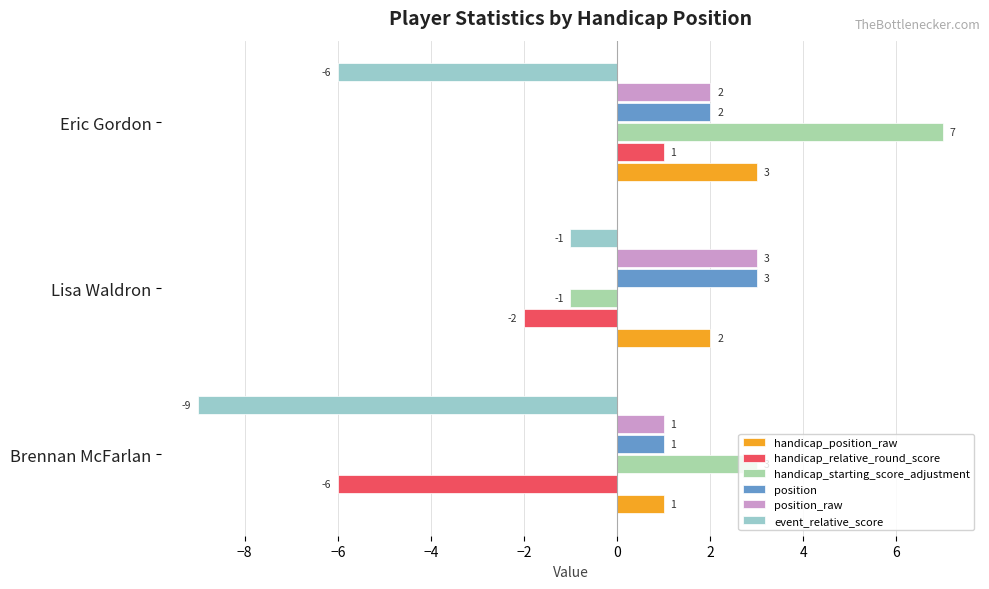

How many series are shown in this chart?

6